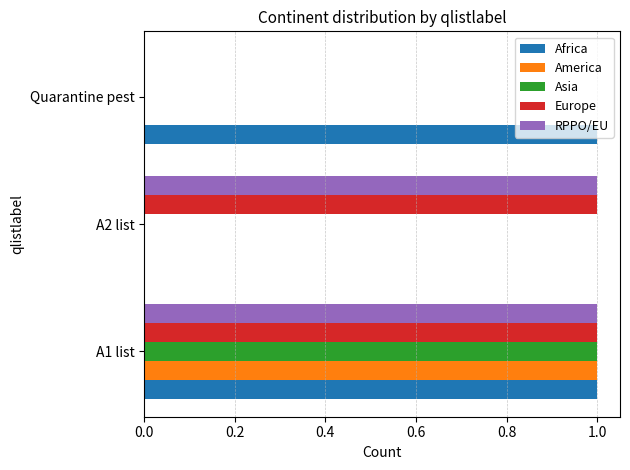

True or false: Africa has a value of 1 at A1 list.

True